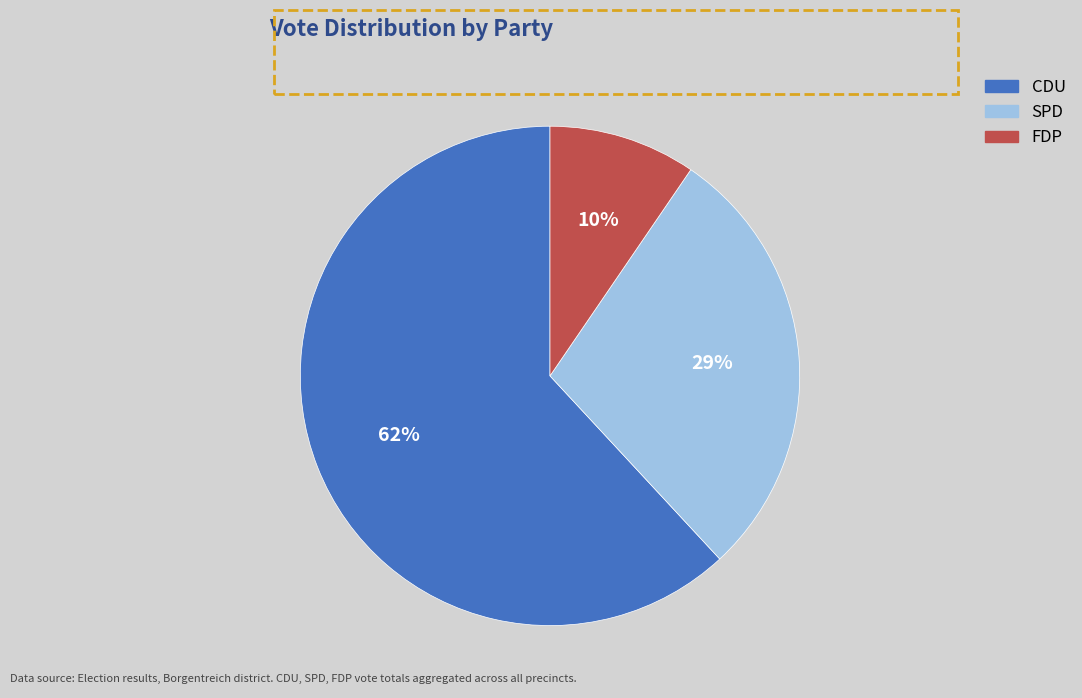

To the nearest percent, what is the difference between the SPD and FDP slice percentages?

19%